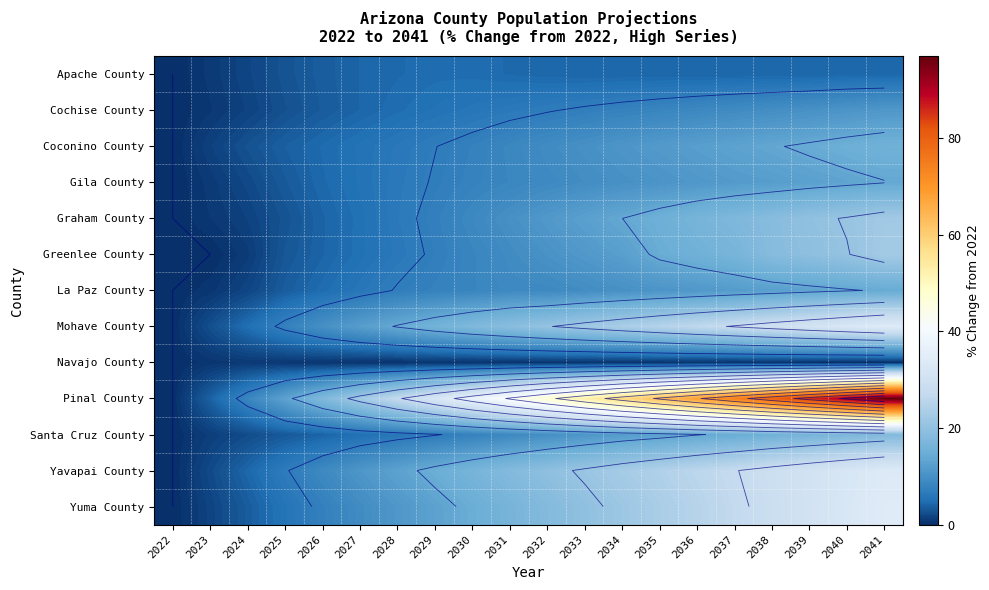

What is the sum of the La Paz County values at 2039 and 2034?

23.1